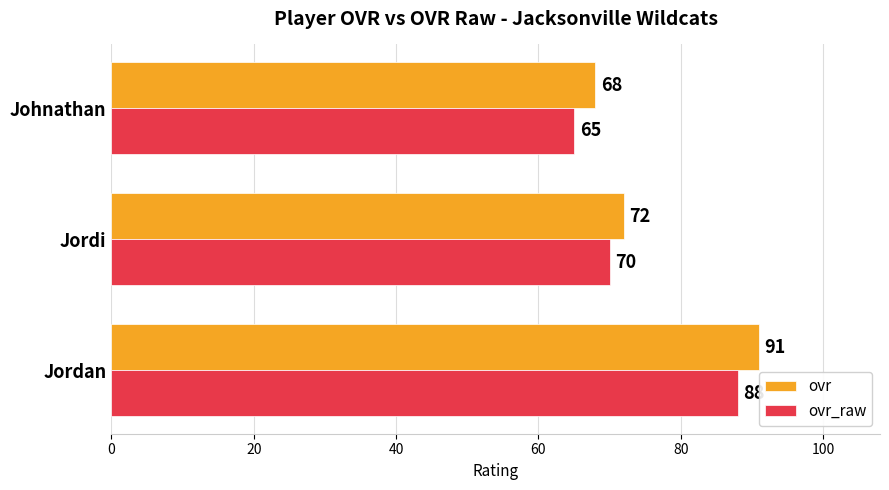

The value of ovr_raw at Johnathan is 34. True or false?

False